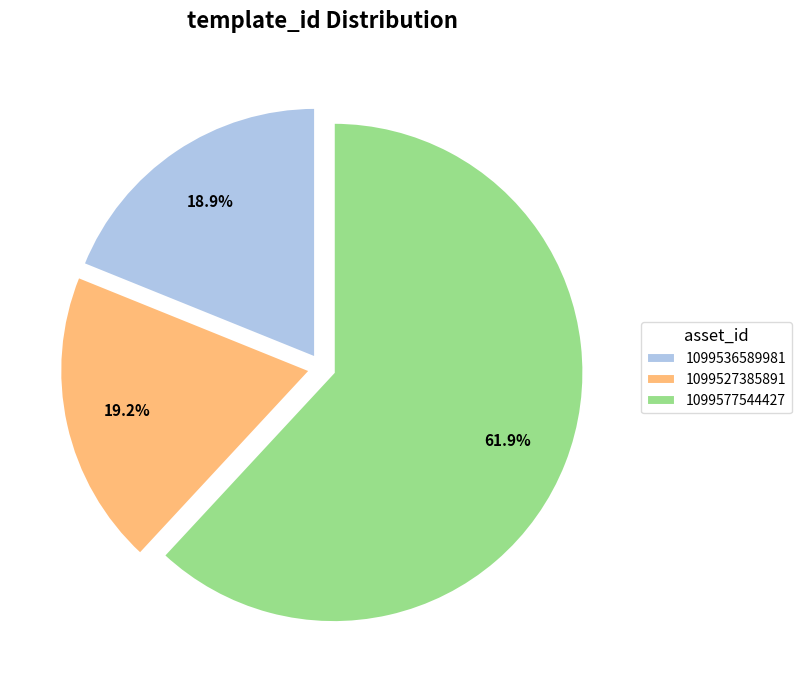

To the nearest percent, what portion does 1099536589981 represent?

19%